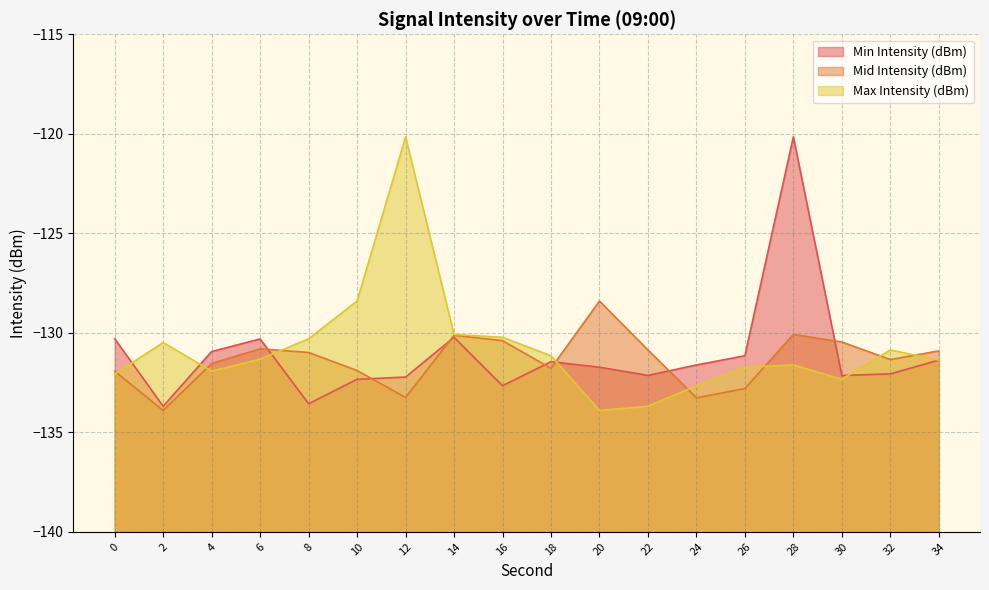

Reading right to left, list all the values displayed in this chart.

Min Intensity (dBm): 34=-131.4	32=-132.1	30=-132.1	28=-120.2	26=-131.2	24=-131.6	22=-132.1	20=-131.7	18=-131.5	16=-132.7	14=-130.2	12=-132.2	10=-132.3	8=-133.6	6=-130.3	4=-130.9	2=-133.7	0=-130.3
Mid Intensity (dBm): 34=-130.9	32=-131.3	30=-130.5	28=-130.1	26=-132.8	24=-133.3	22=-130.9	20=-128.4	18=-131.8	16=-130.4	14=-130.1	12=-133.2	10=-131.9	8=-131.0	6=-130.8	4=-131.5	2=-133.9	0=-131.9
Max Intensity (dBm): 34=-131.4	32=-130.9	30=-132.3	28=-131.6	26=-131.7	24=-132.7	22=-133.7	20=-133.9	18=-131.2	16=-130.2	14=-130.1	12=-120.2	10=-128.4	8=-130.3	6=-131.3	4=-131.9	2=-130.5	0=-132.1